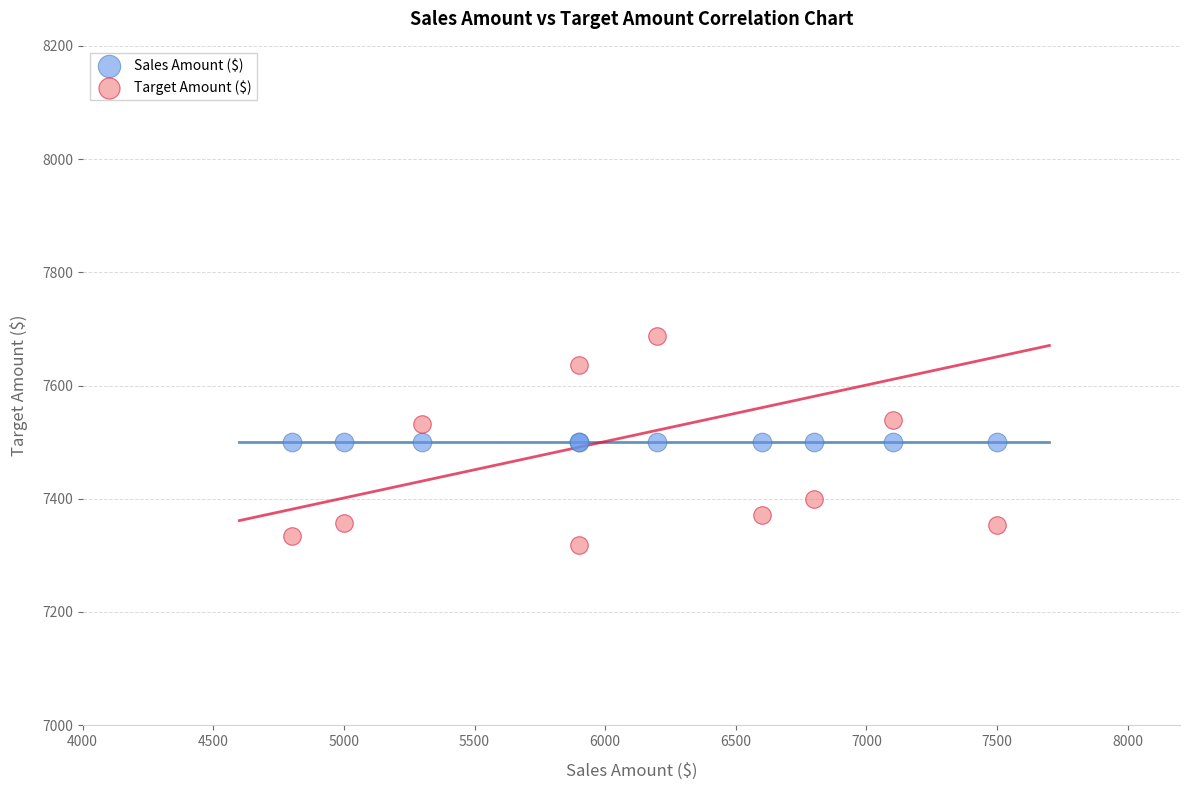

What are all the series names shown in the legend?

Sales Amount ($), Target Amount ($)